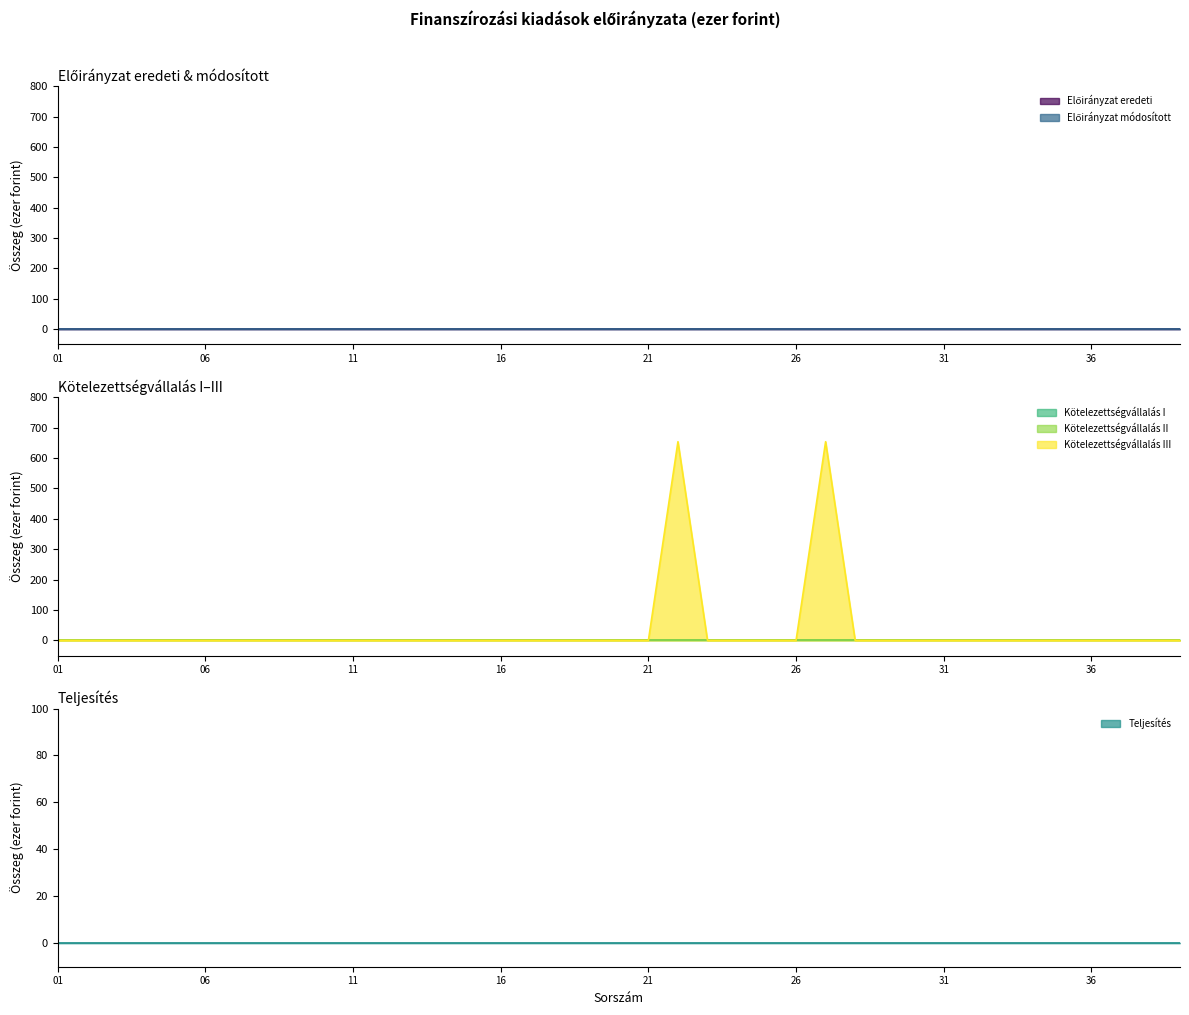

Between 04 and 38, which series saw the biggest shift?

Előirányzat eredeti